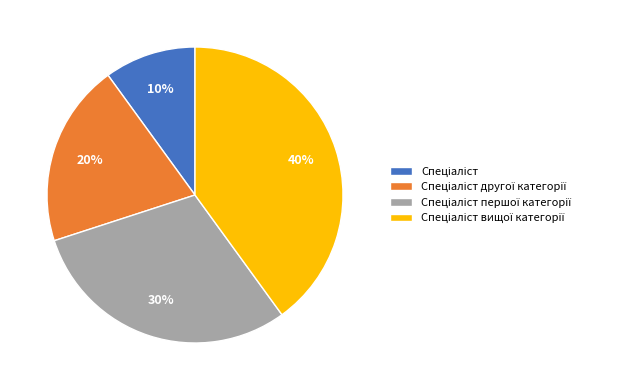

To the nearest percent, what is the average slice percentage?

25%